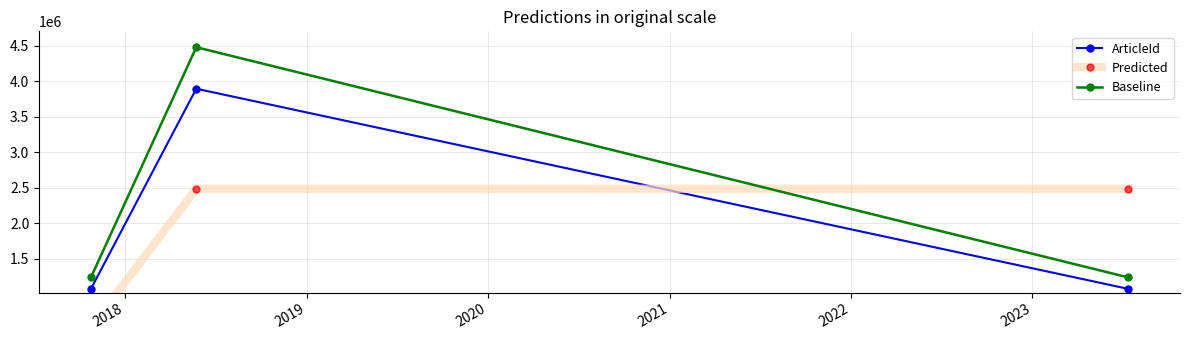

The Predicted series shows 3850535.6 at 2018. True or false?

False